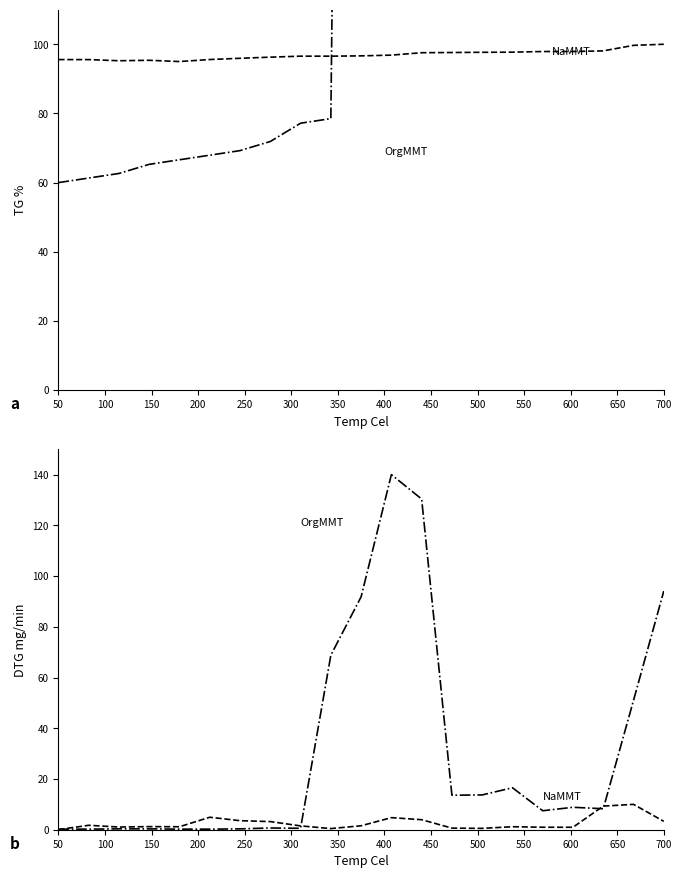

Does the chart have visible grid lines?

No